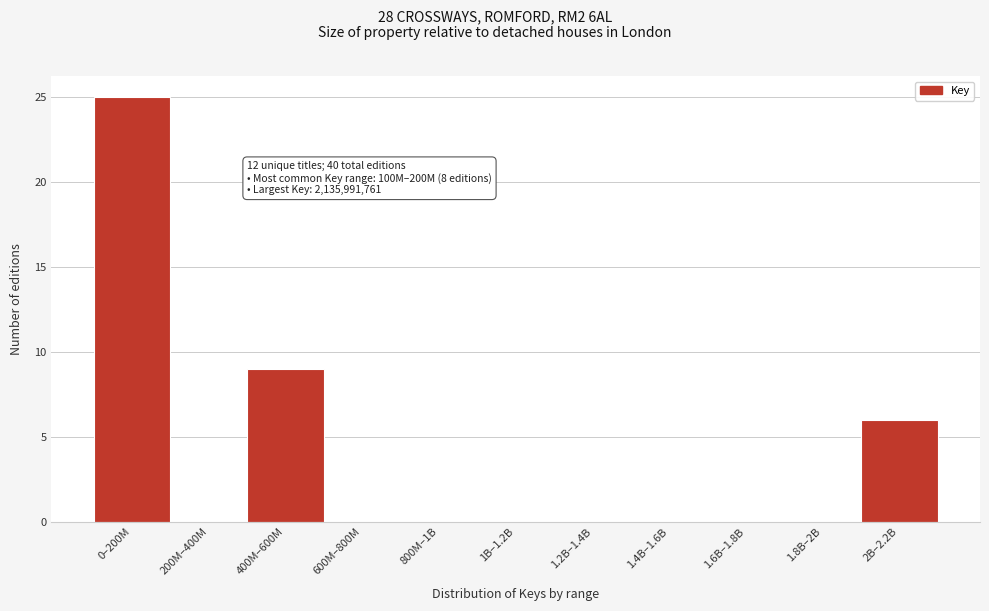

Reading left to right, transcribe all the data shown in this chart.

0–200M=25	200M–400M=0	400M–600M=9	600M–800M=0	800M–1B=0	1B–1.2B=0	1.2B–1.4B=0	1.4B–1.6B=0	1.6B–1.8B=0	1.8B–2B=0	2B–2.2B=6